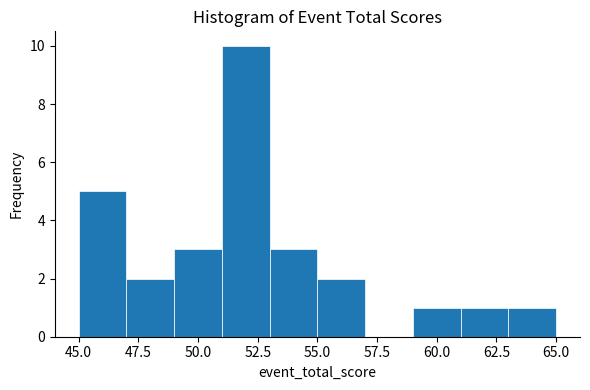

Reading left to right, list every bar in this chart as the range it spans on the x-axis followed by its height. The values are not printed on the chart, so give them approximately, as read against the axis.

45 to 47: 5
47 to 49: 2
49 to 51: 3
51 to 53: 10
53 to 55: 3
55 to 57: 2
57 to 59: 0
59 to 61: 1
61 to 63: 1
63 to 65: 1